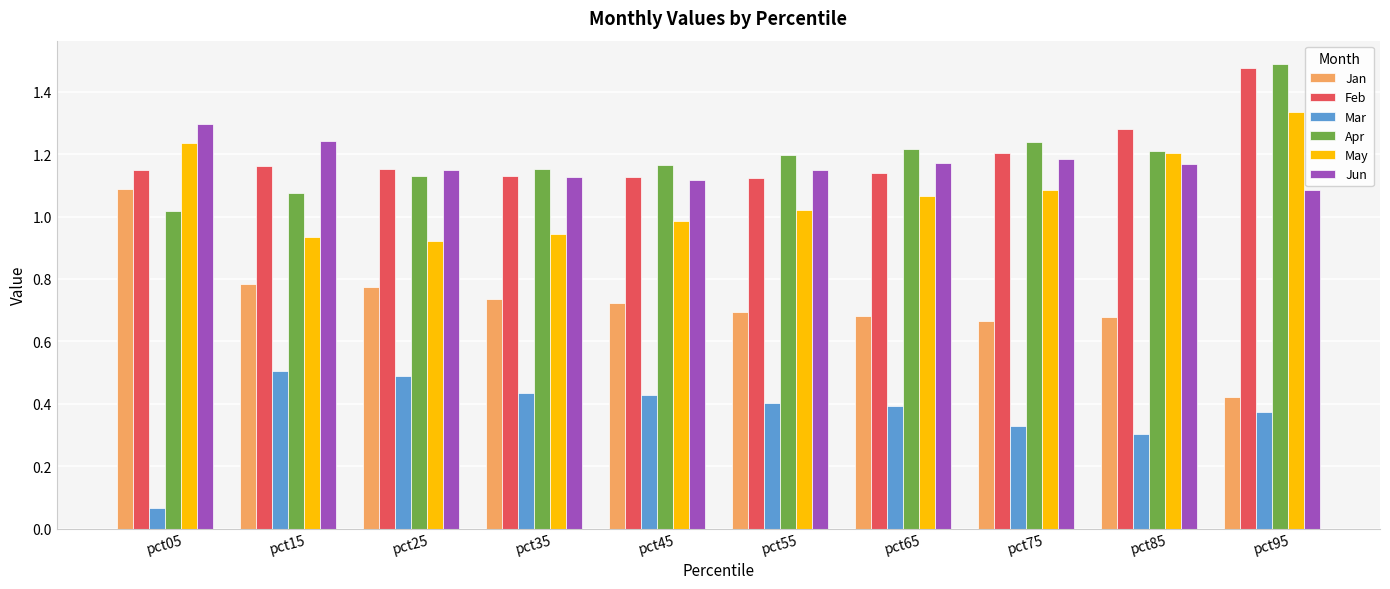

What is the sum of all Jun values?

11.7